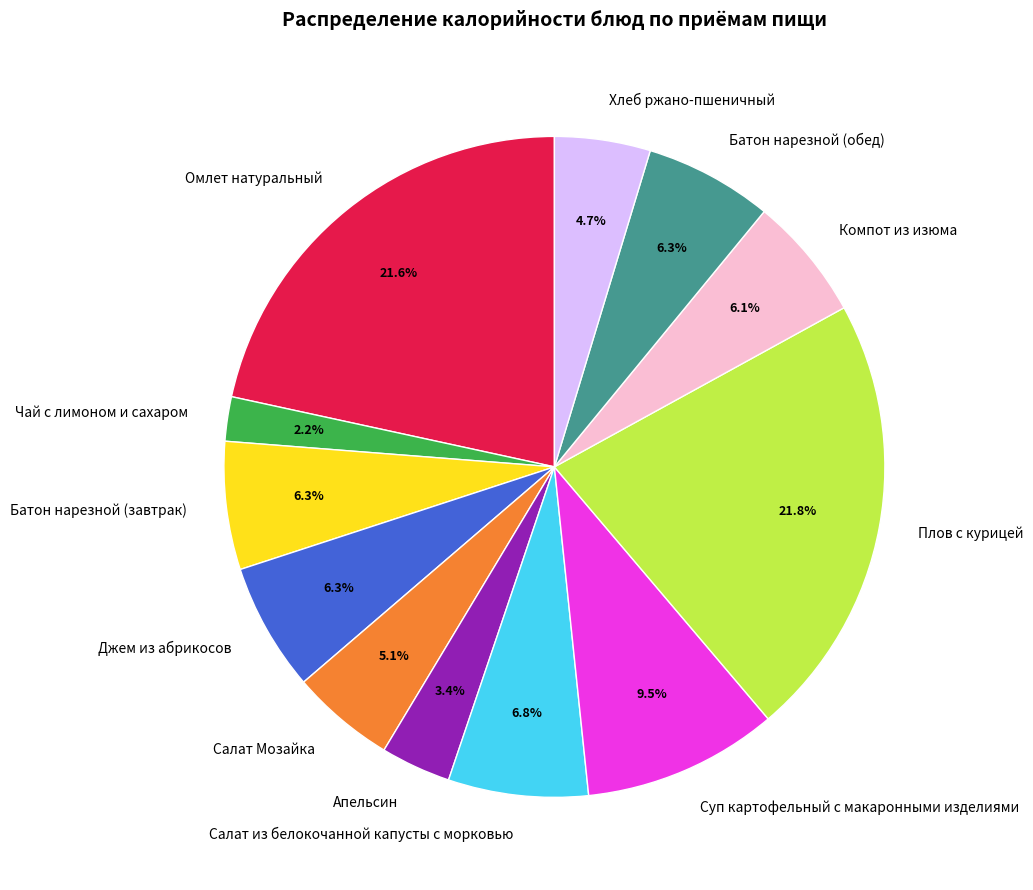

What percentage is the Омлет натуральный slice, to the nearest percent?

22%